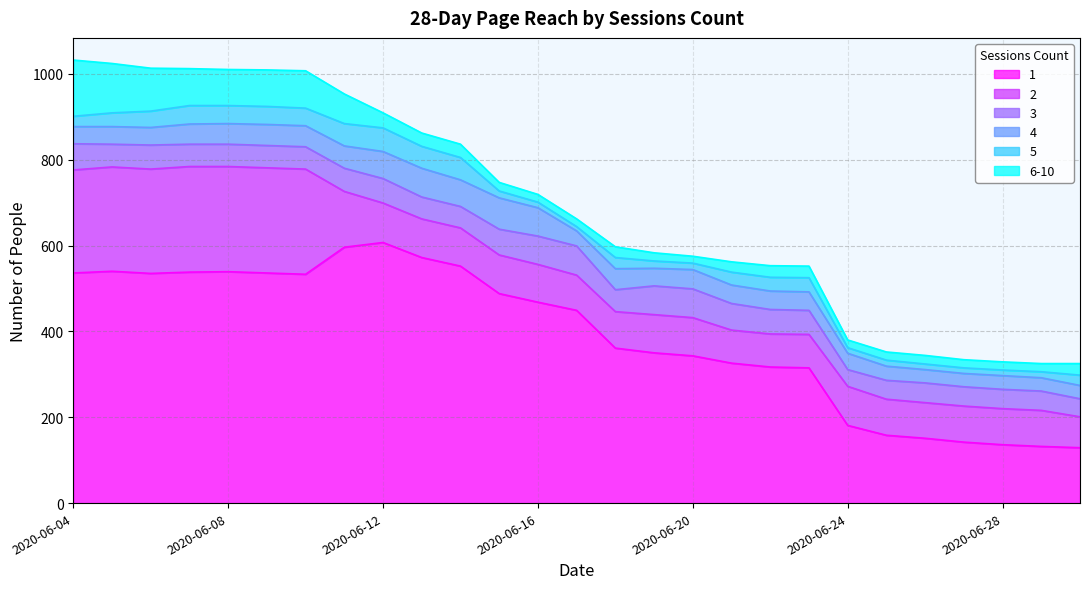

Where does the 2 series first go above 89?

2020-06-04